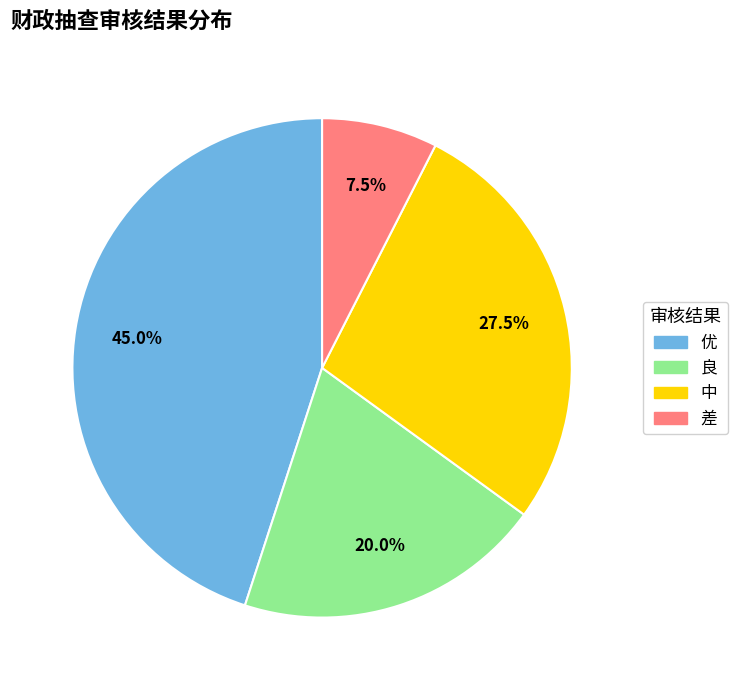

What percentage do 优 and 中 together represent?

72.5%